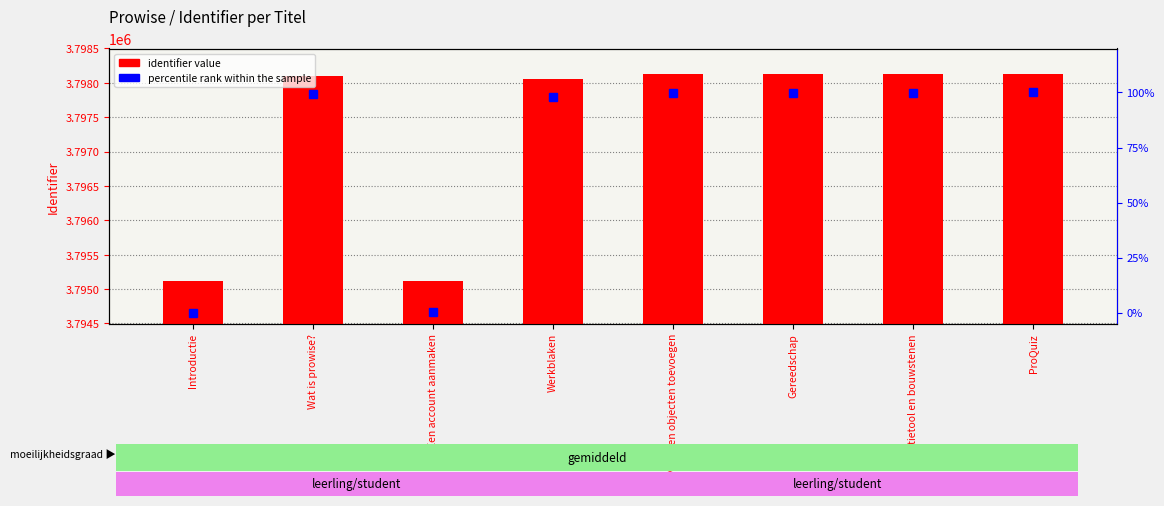

Is it true that identifier value equals 3798125.0 at Gereedschap?

True